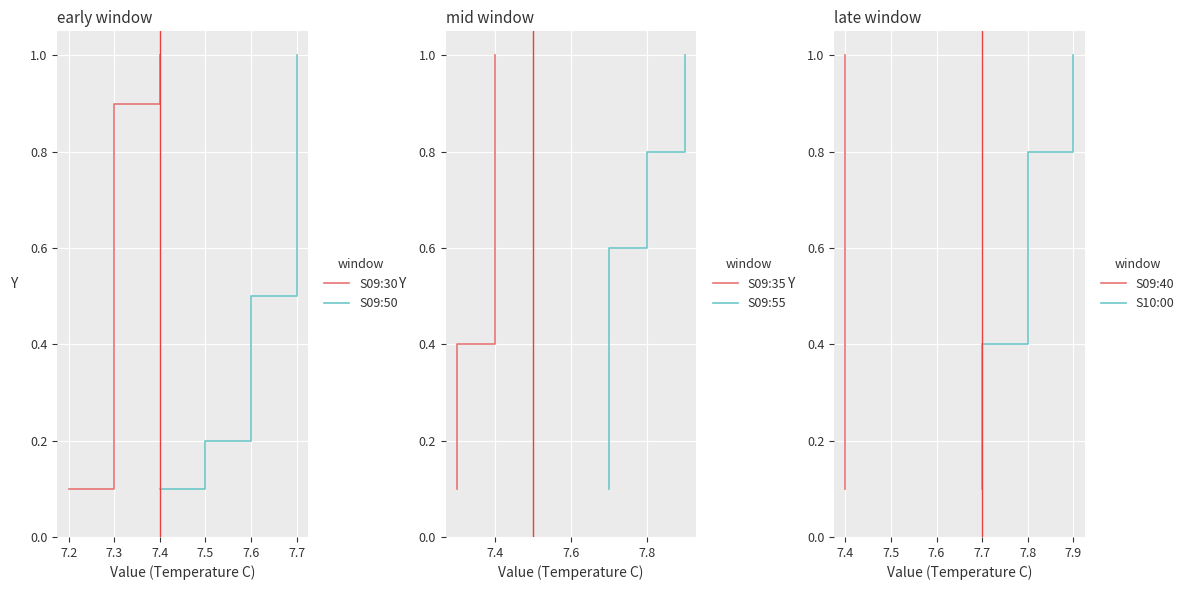

What are all the series names shown in the legend?

S09:30, S09:50, S09:35, S09:55, S09:40, S10:00